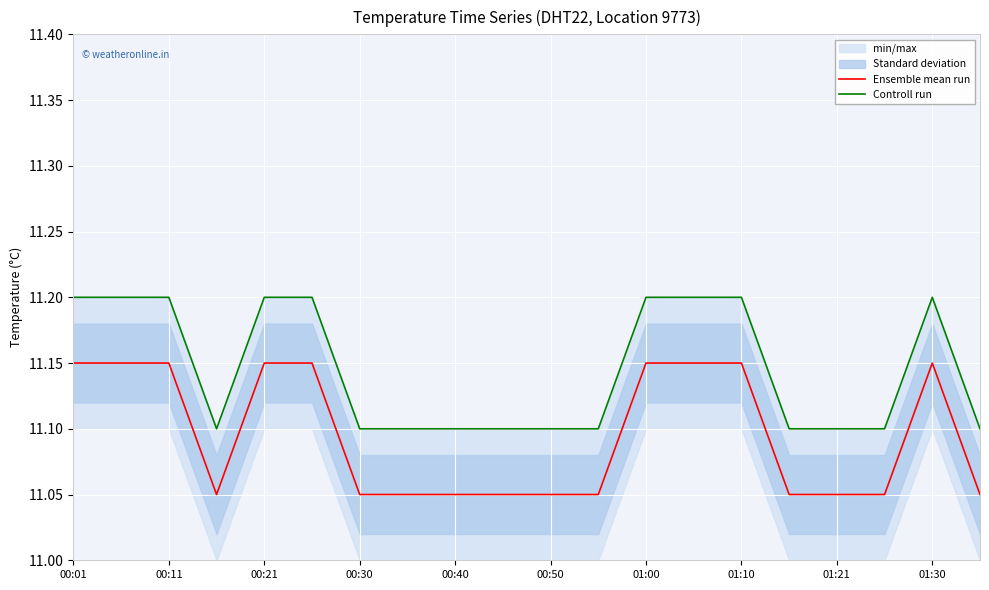

At which category is the sum across all series the highest?

00:01